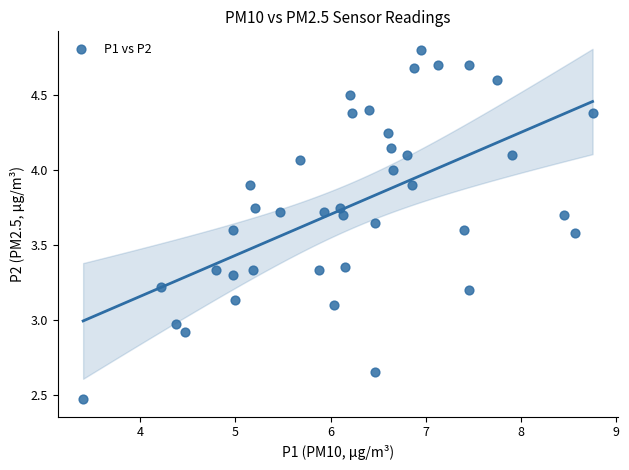

What is the range of X values (max minus min)?

5.3